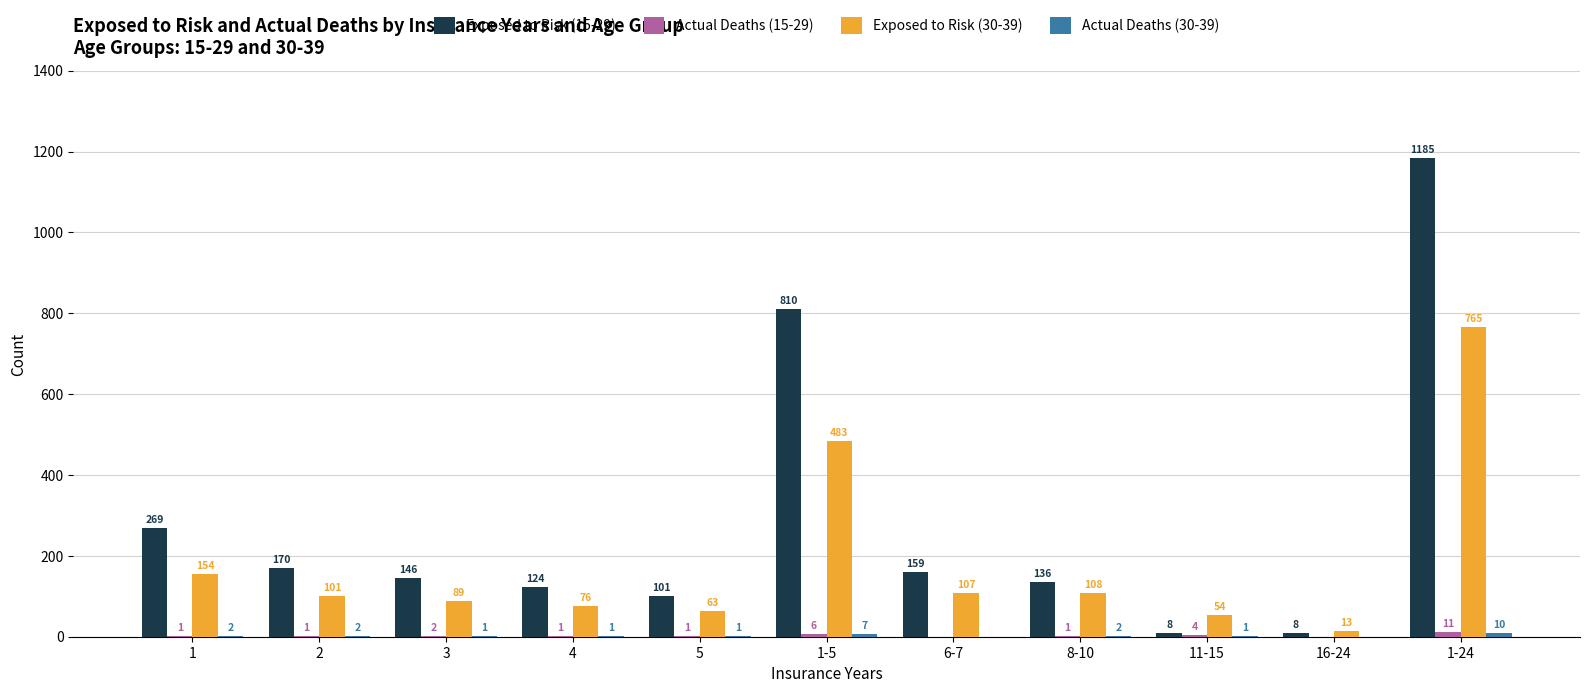

Which series changed the most between 2 and 4?

Exposed to Risk (15-29)